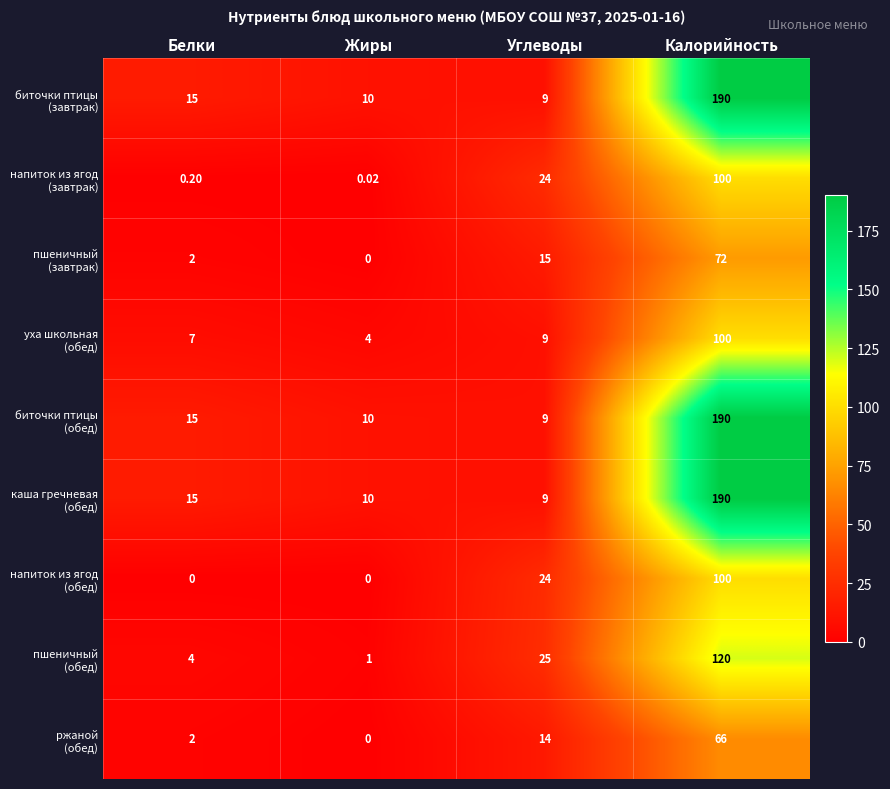

Count the number of data series in this chart.

9